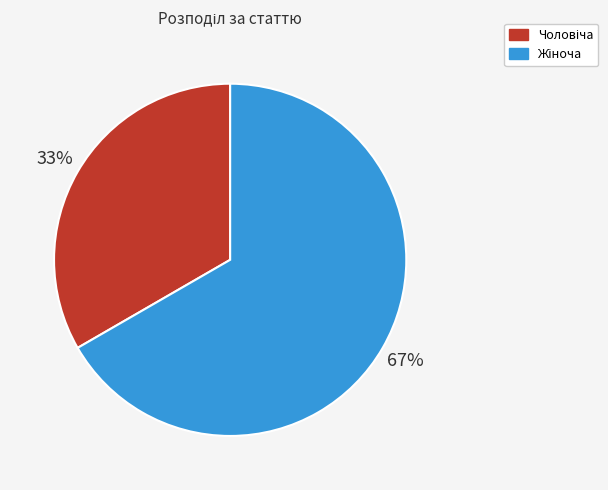

Is there any slice that represents more than half of the pie?

Yes